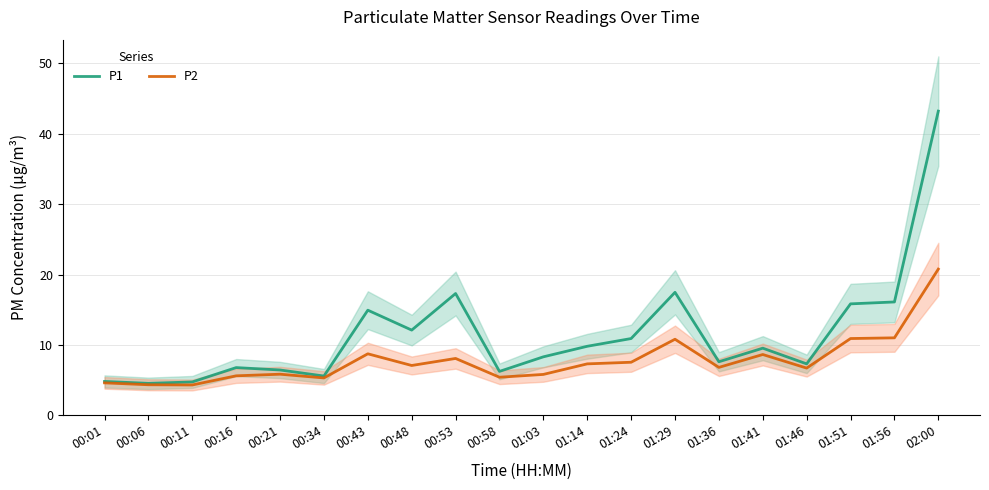

Is this an area chart (filled region under the line)?

No